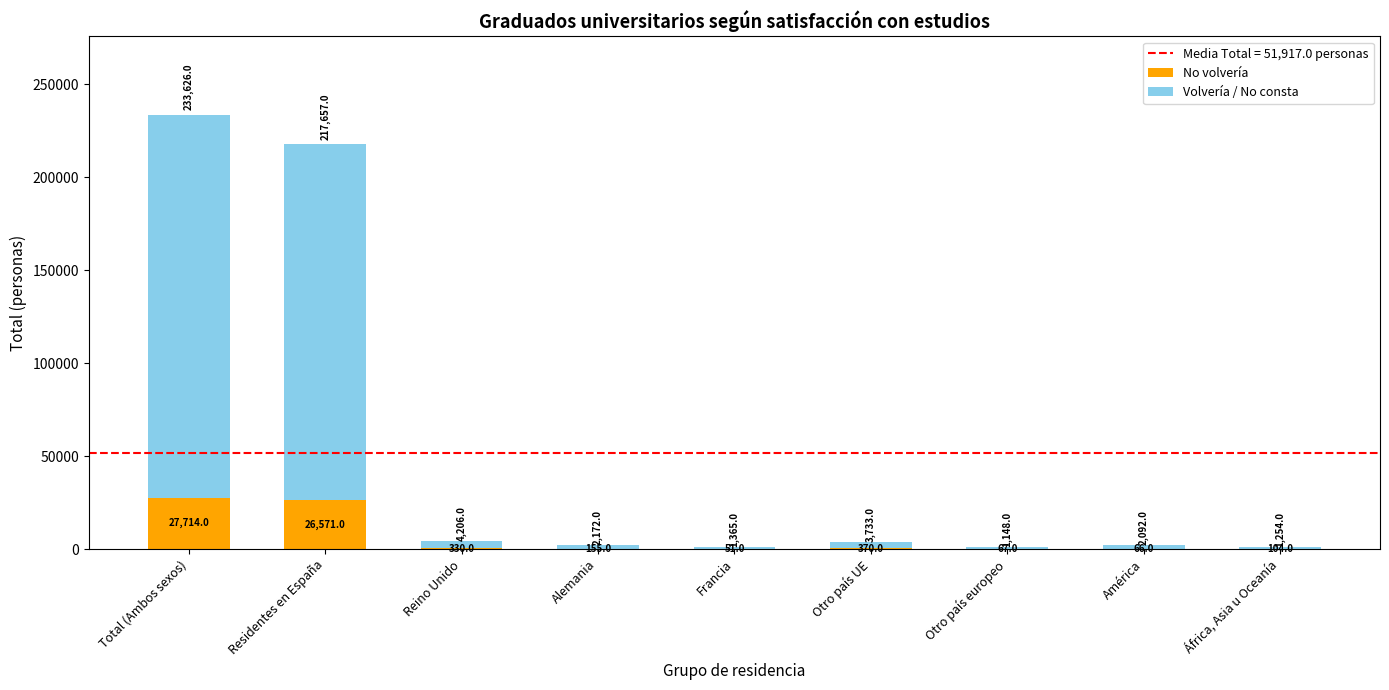

What is the total value across all series at Francia?

1365